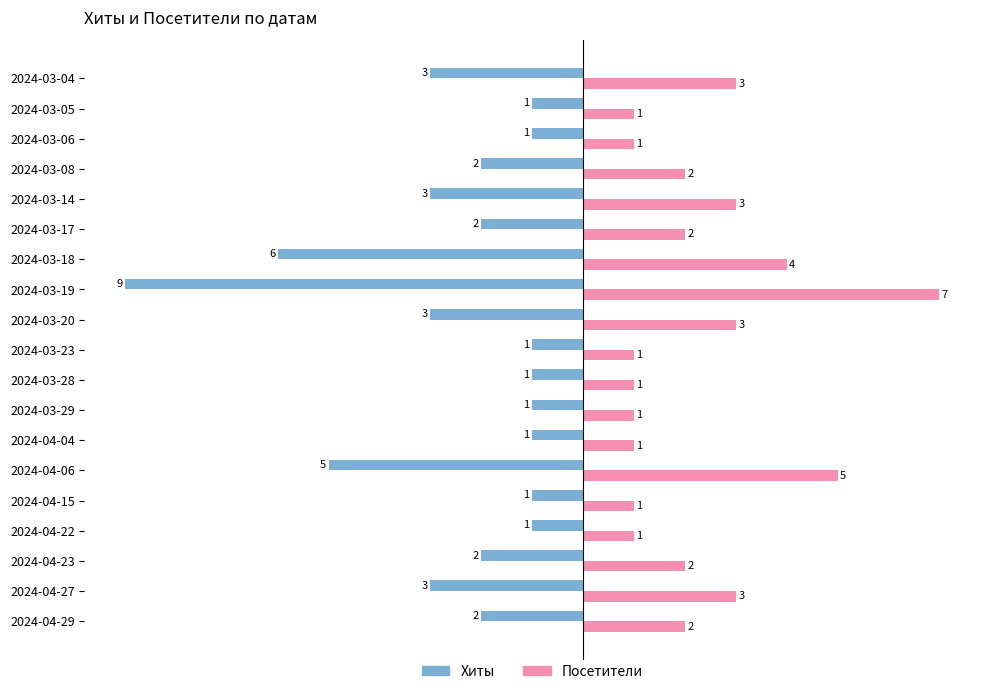

List the series in order of their peak value, highest first.

Посетители, Хиты